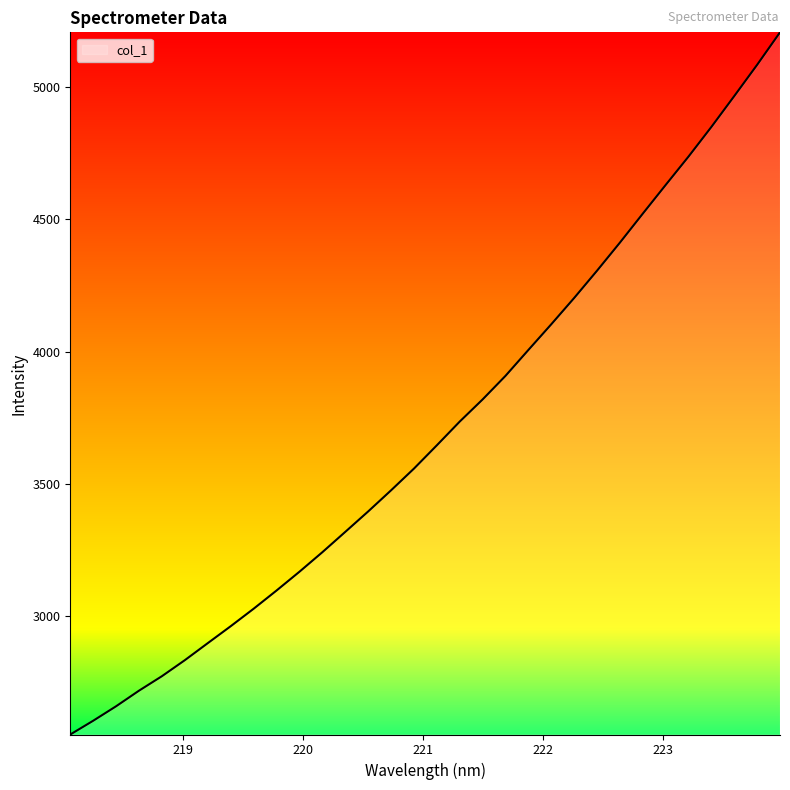

What is the minimum value shown in the chart?

2551.1